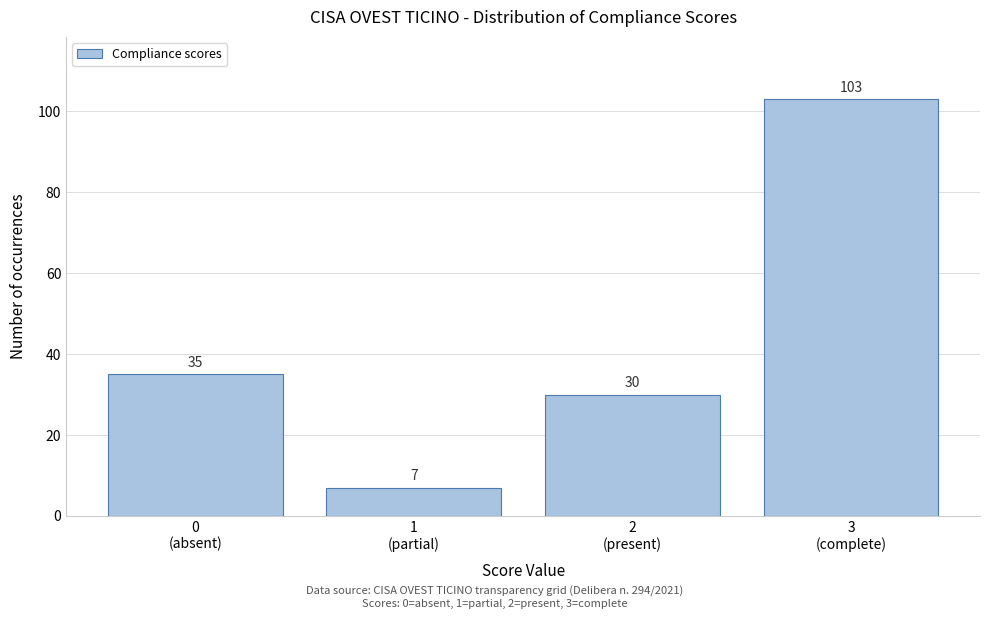

Reading left to right, extract all data points from this chart.

35	7	30	103